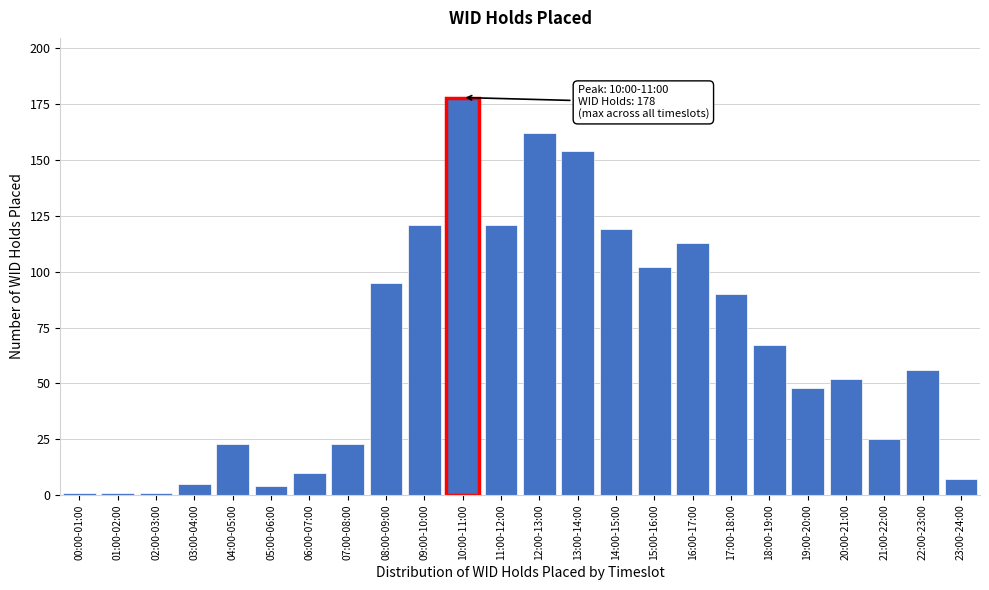

Reading right to left, transcribe all the data shown in this chart.

23:00-24:00=7	22:00-23:00=56	21:00-22:00=25	20:00-21:00=52	19:00-20:00=48	18:00-19:00=67	17:00-18:00=90	16:00-17:00=113	15:00-16:00=102	14:00-15:00=119	13:00-14:00=154	12:00-13:00=162	11:00-12:00=121	10:00-11:00=178	09:00-10:00=121	08:00-09:00=95	07:00-08:00=23	06:00-07:00=10	05:00-06:00=4	04:00-05:00=23	03:00-04:00=5	02:00-03:00=1	01:00-02:00=1	00:00-01:00=1